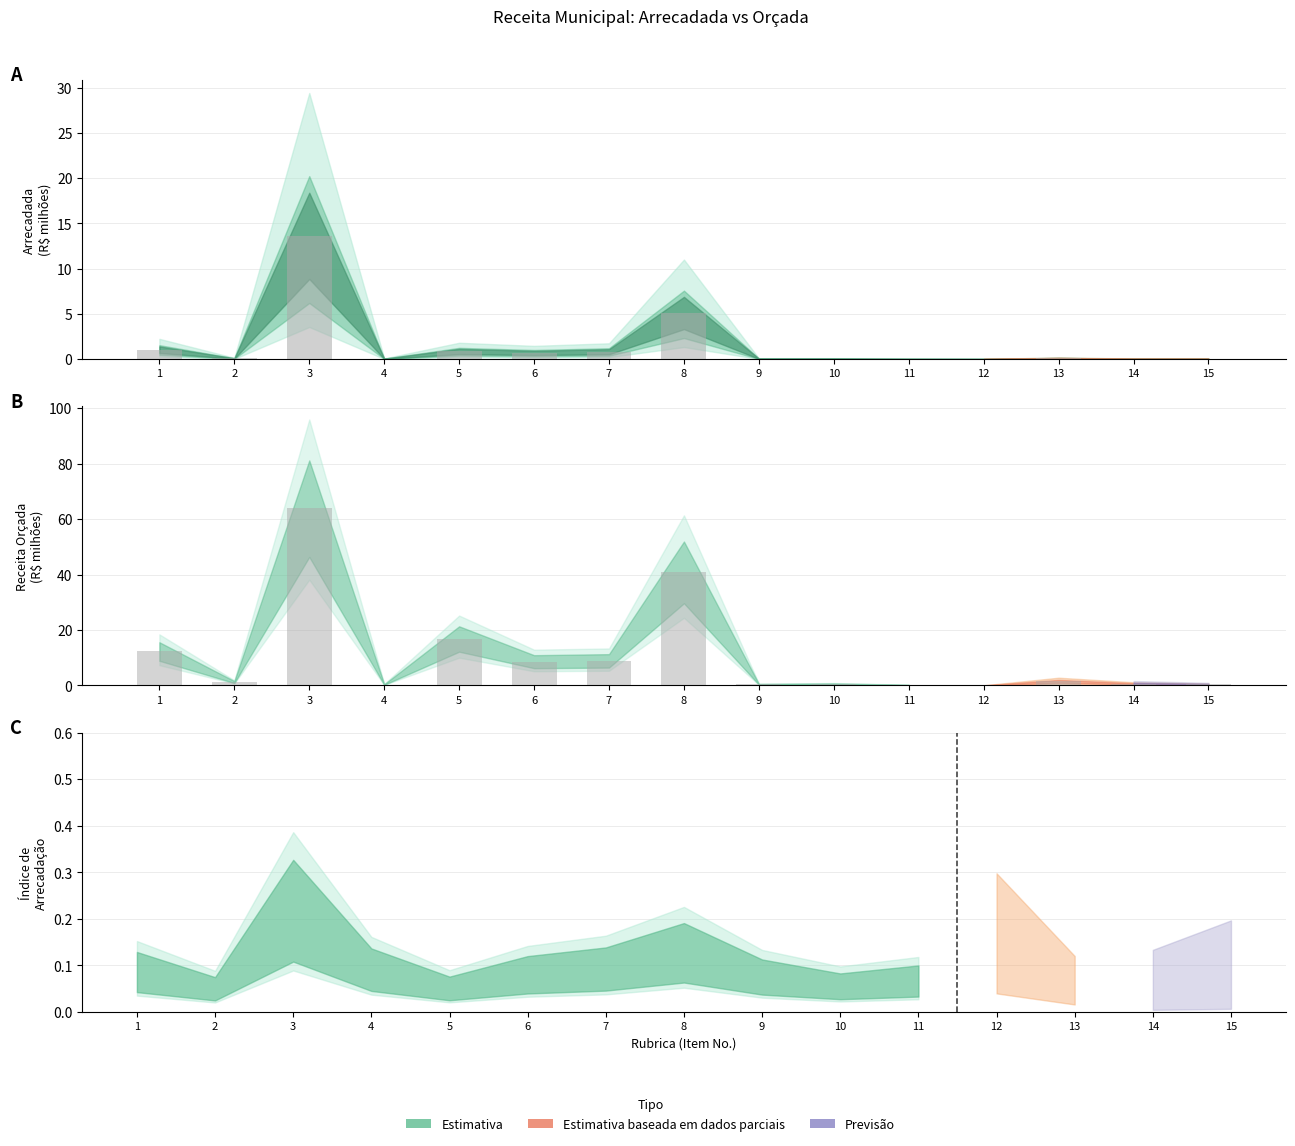

True or false: Arrecadada no mês has a value of 0.8 at 5.

True